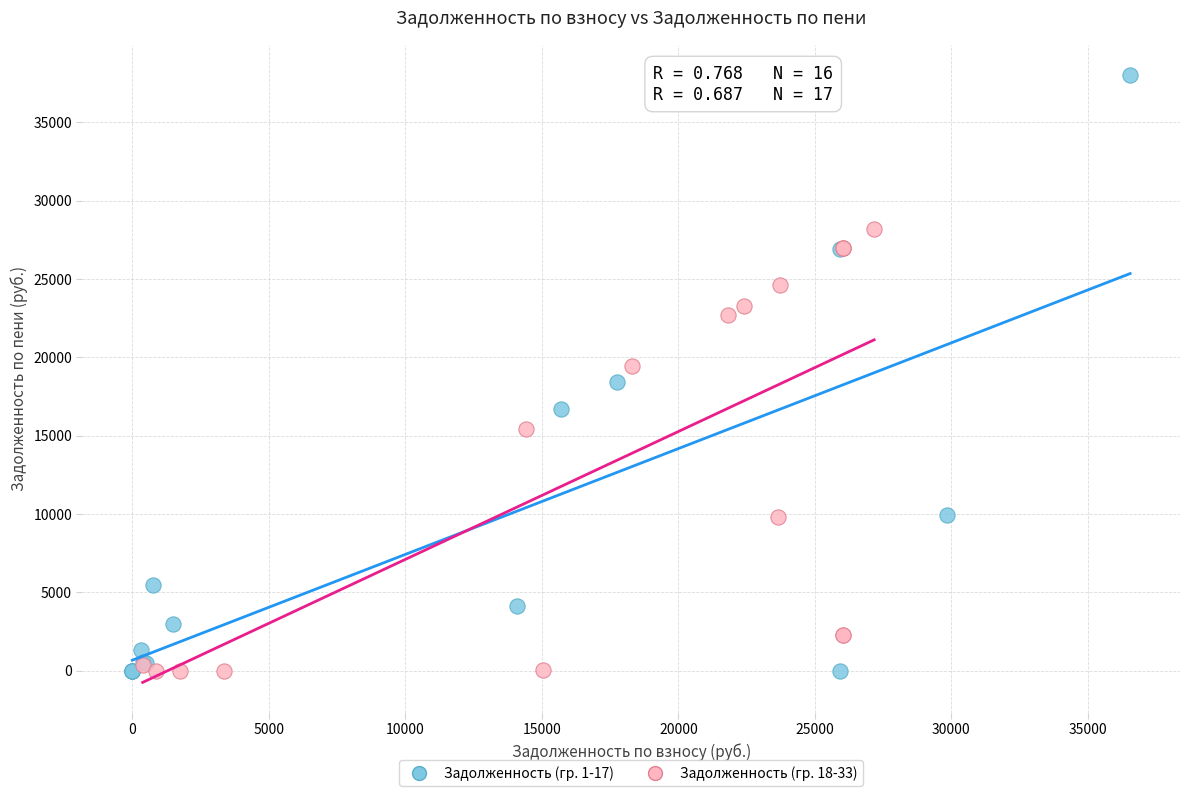

Which series contains the highest Y value?

Задолженность (гр. 1-17)